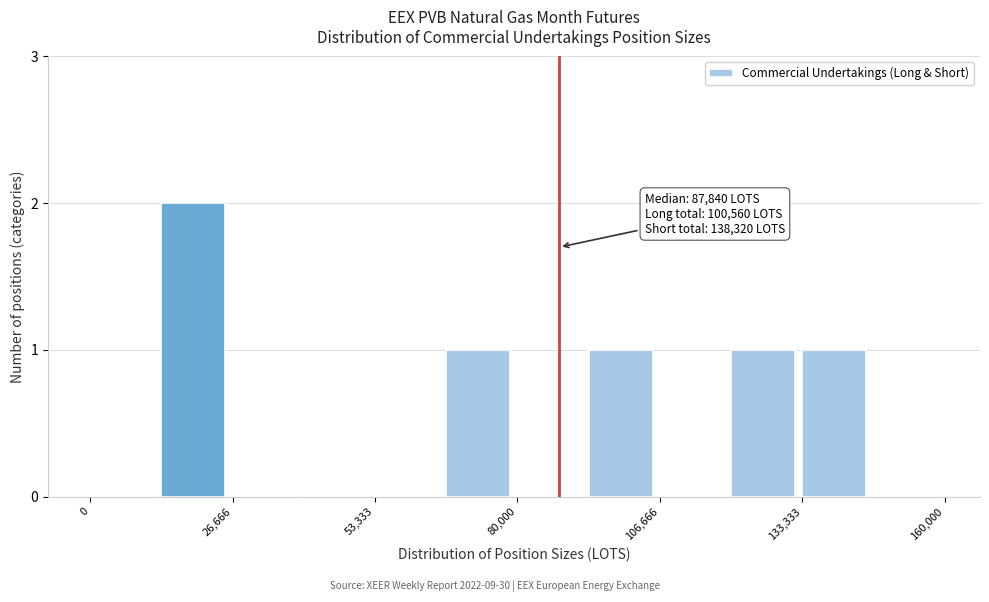

Around what value on the x-axis is the tallest bar? Give the approximate position of its centre, as read against the axis.

20000